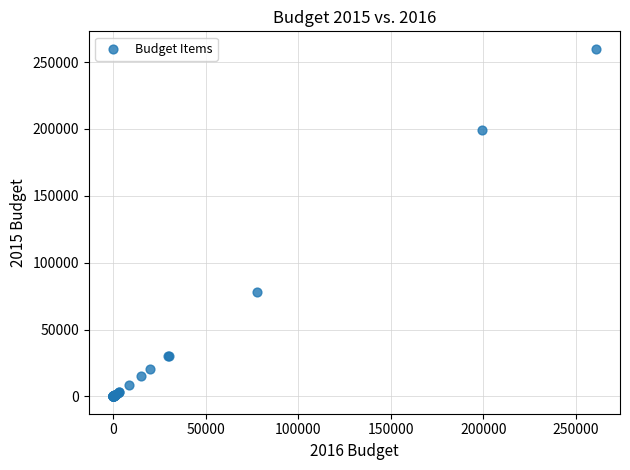

What Y value in the scatter plot is closest to 130007?

78000